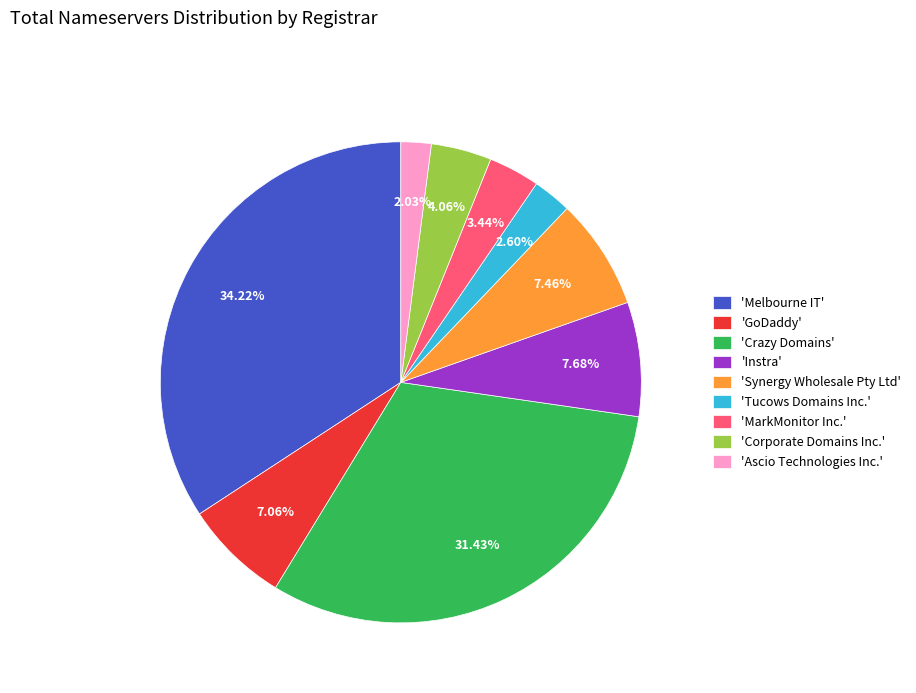

To the nearest percent, what is the average slice percentage?

11%